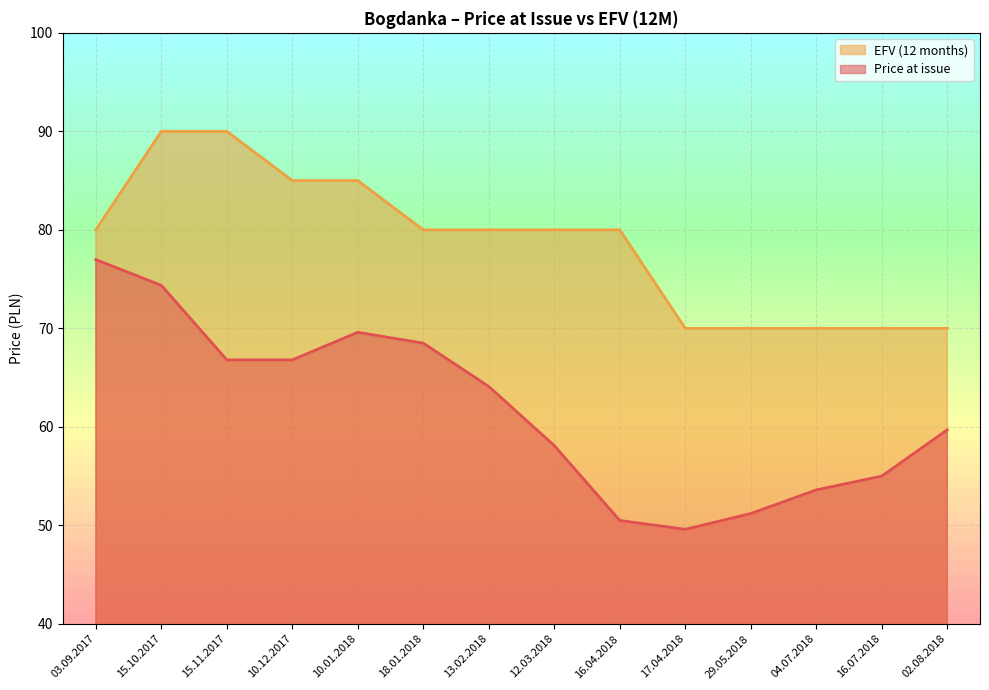

At which label does EFV (12 months) reach its minimum?

17.04.2018